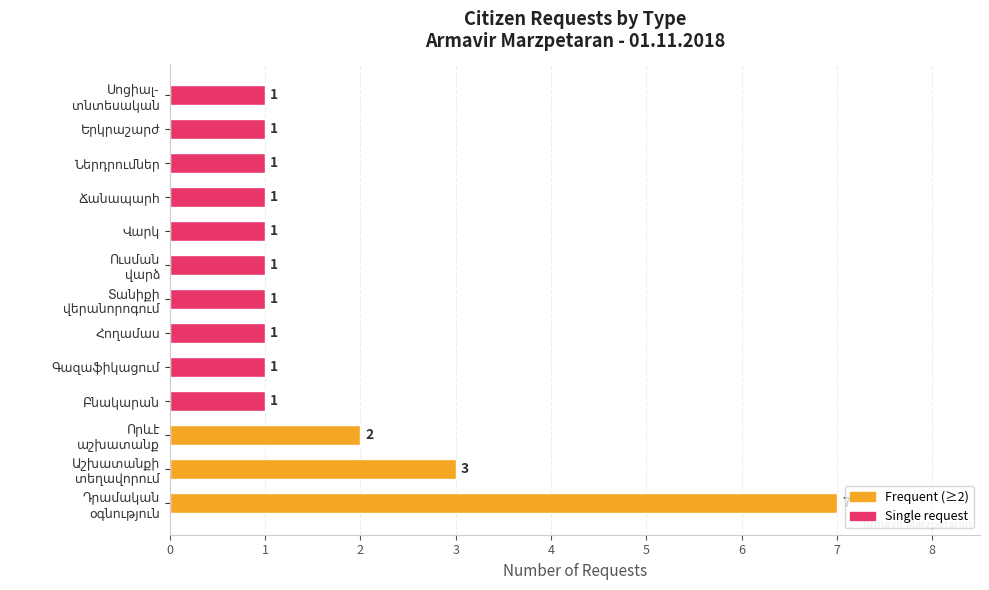

Reading top to bottom, extract all data points from this chart.

1	1	1	1	1	1	1	1	1	1	2	3	7